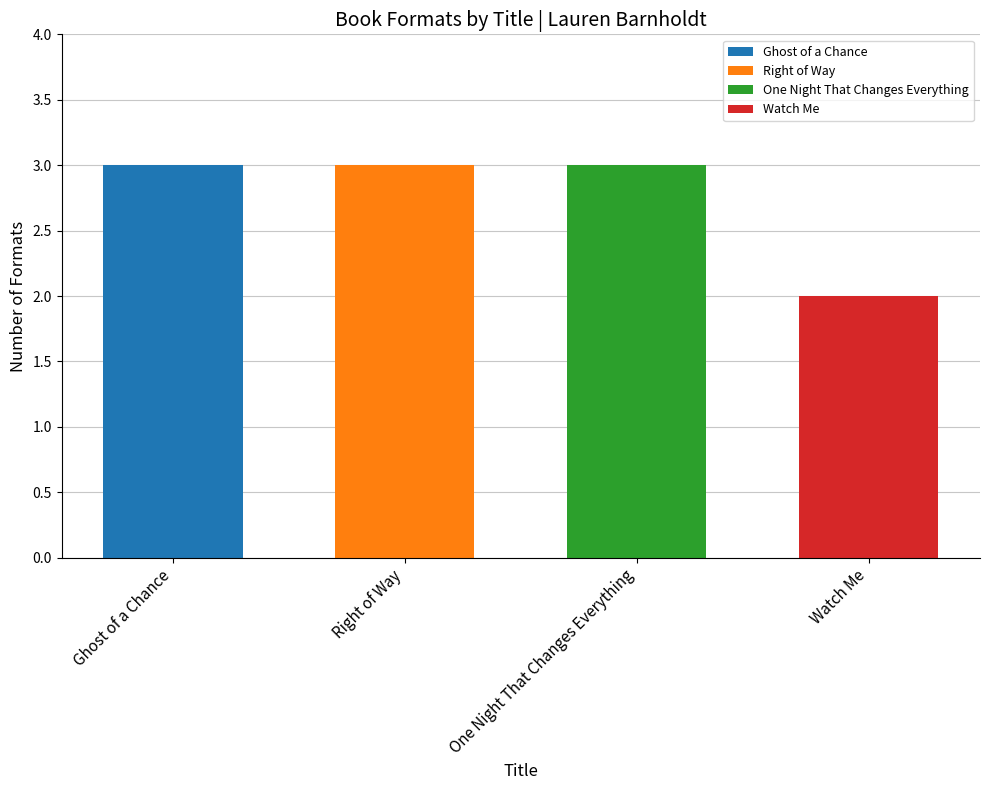

How many bars are there in total?

4